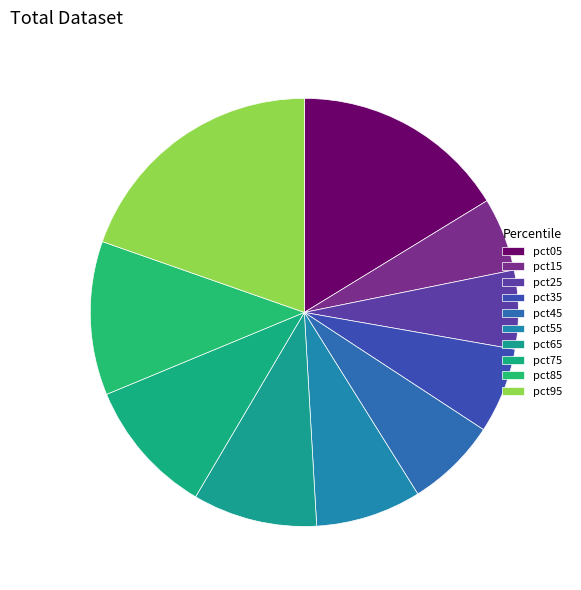

How many slices are in this pie chart?

10